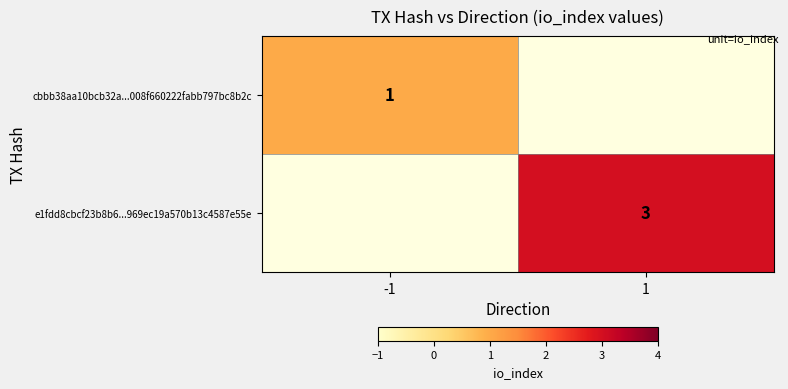

True or false: e1fdd8cbcf23b8b6...969ec19a570b13c4587e55e has a value of 3 at 1.

True